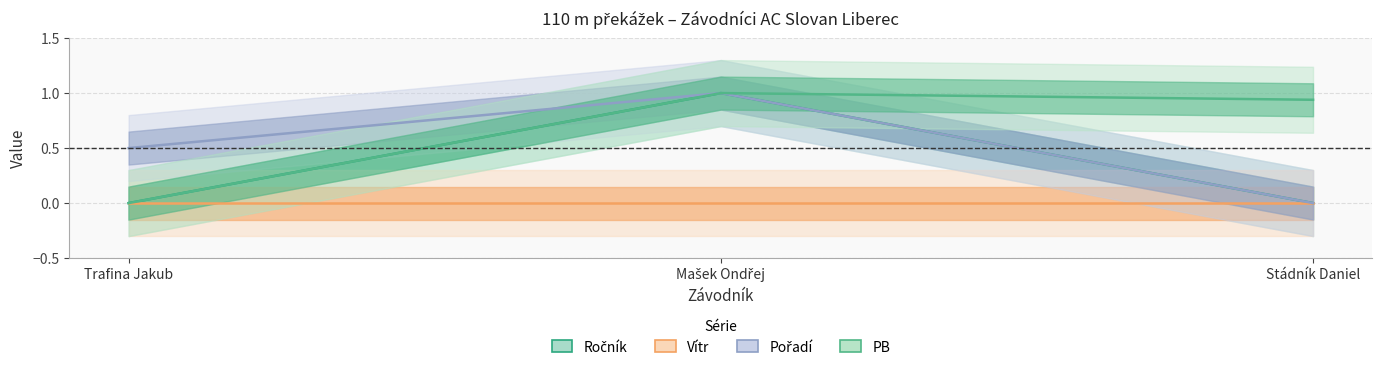

Where is Pořadí nearest to the value 0?

Stádník Daniel